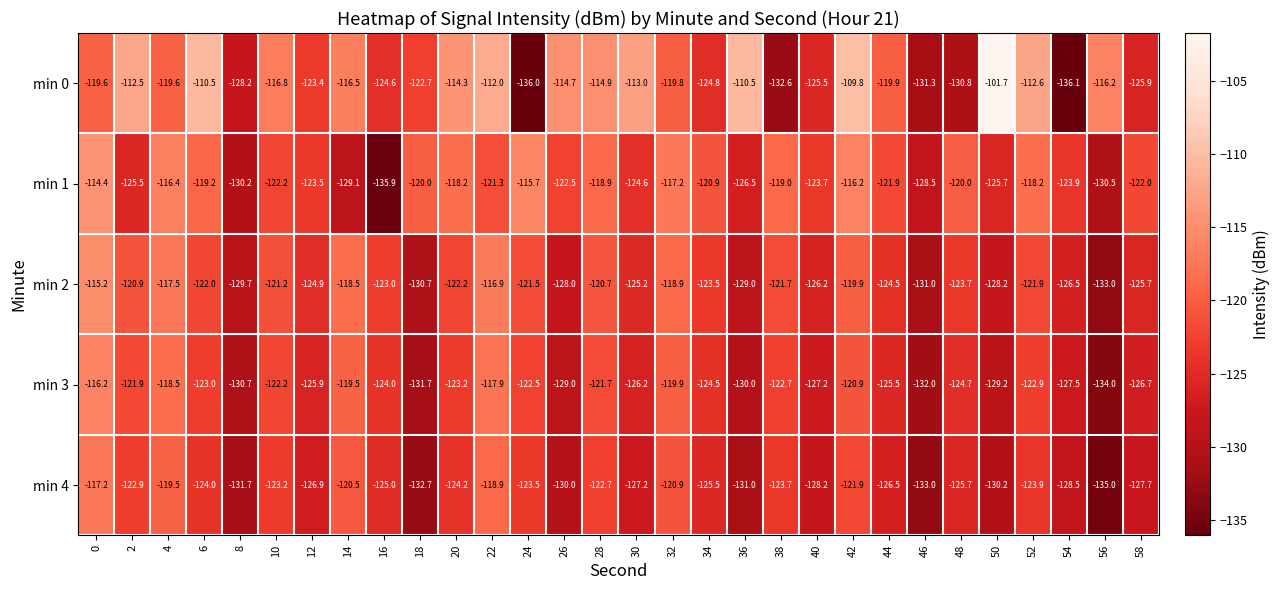

What is the total value across all series at 16?

-632.5